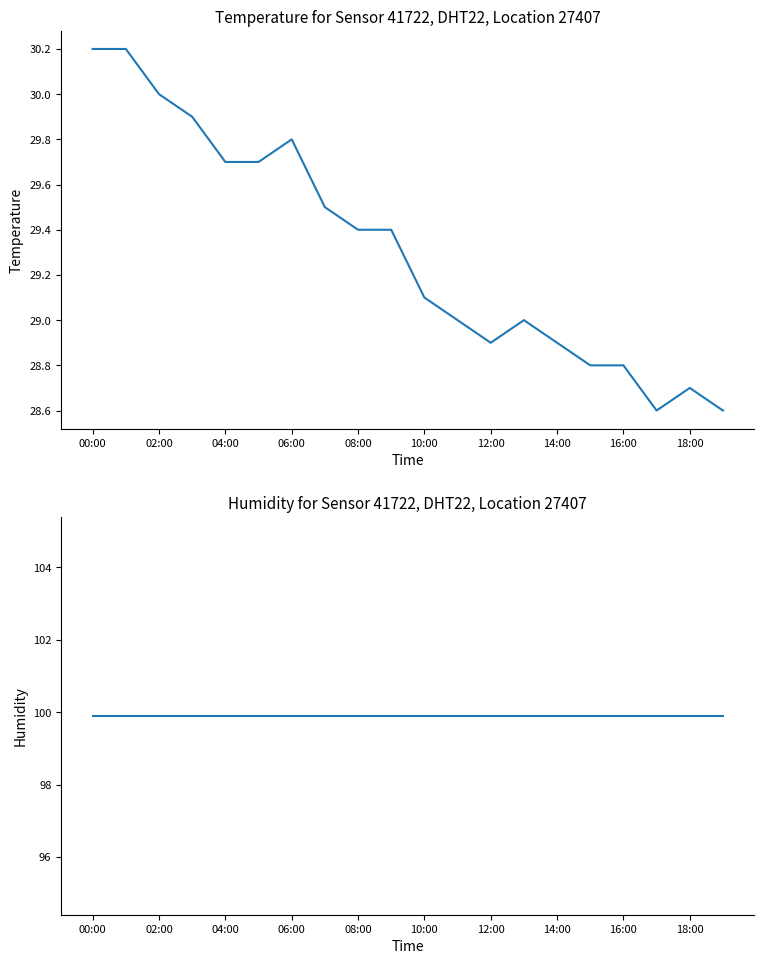

Which series has the largest total across all categories?

humidity